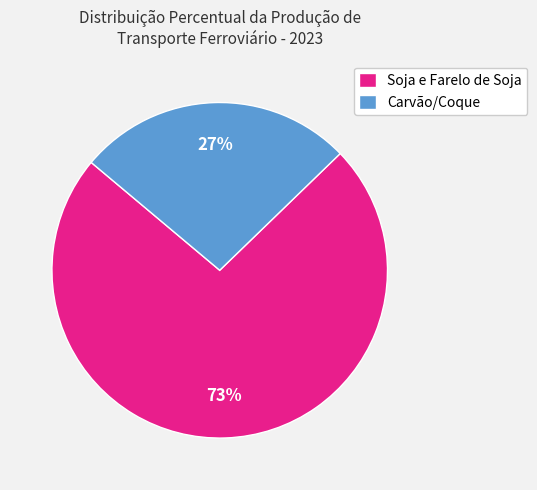

Between Soja e Farelo de Soja and Carvão/Coque, which is larger?

Soja e Farelo de Soja